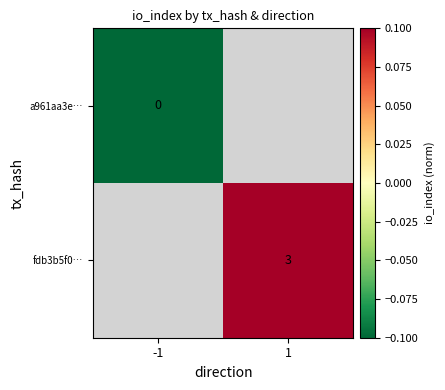

How many distinct data groups are displayed?

2